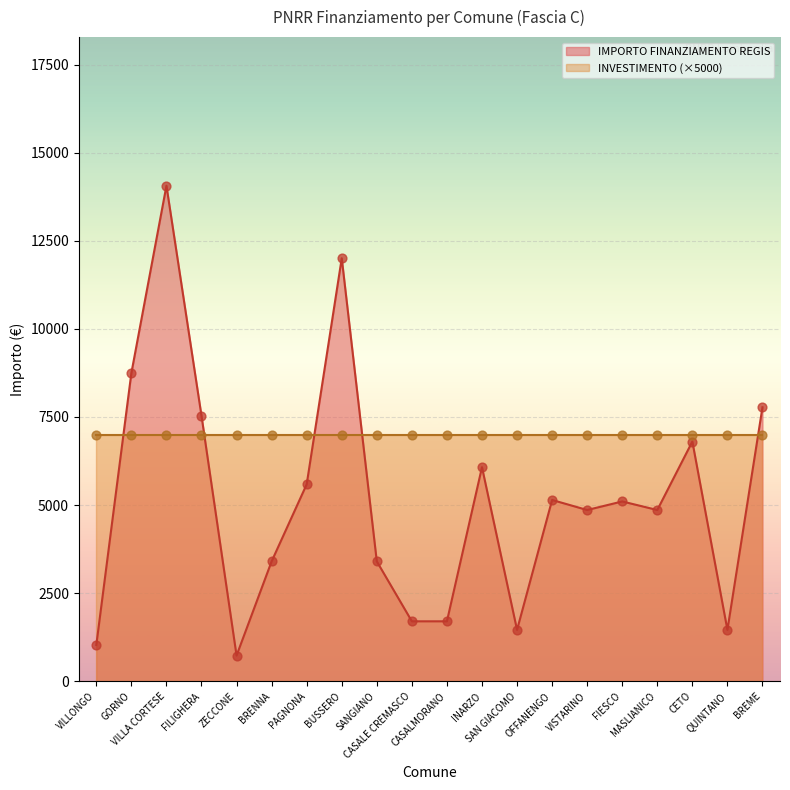

What is the change in value from VISTARINO to QUINTANO?

-3402